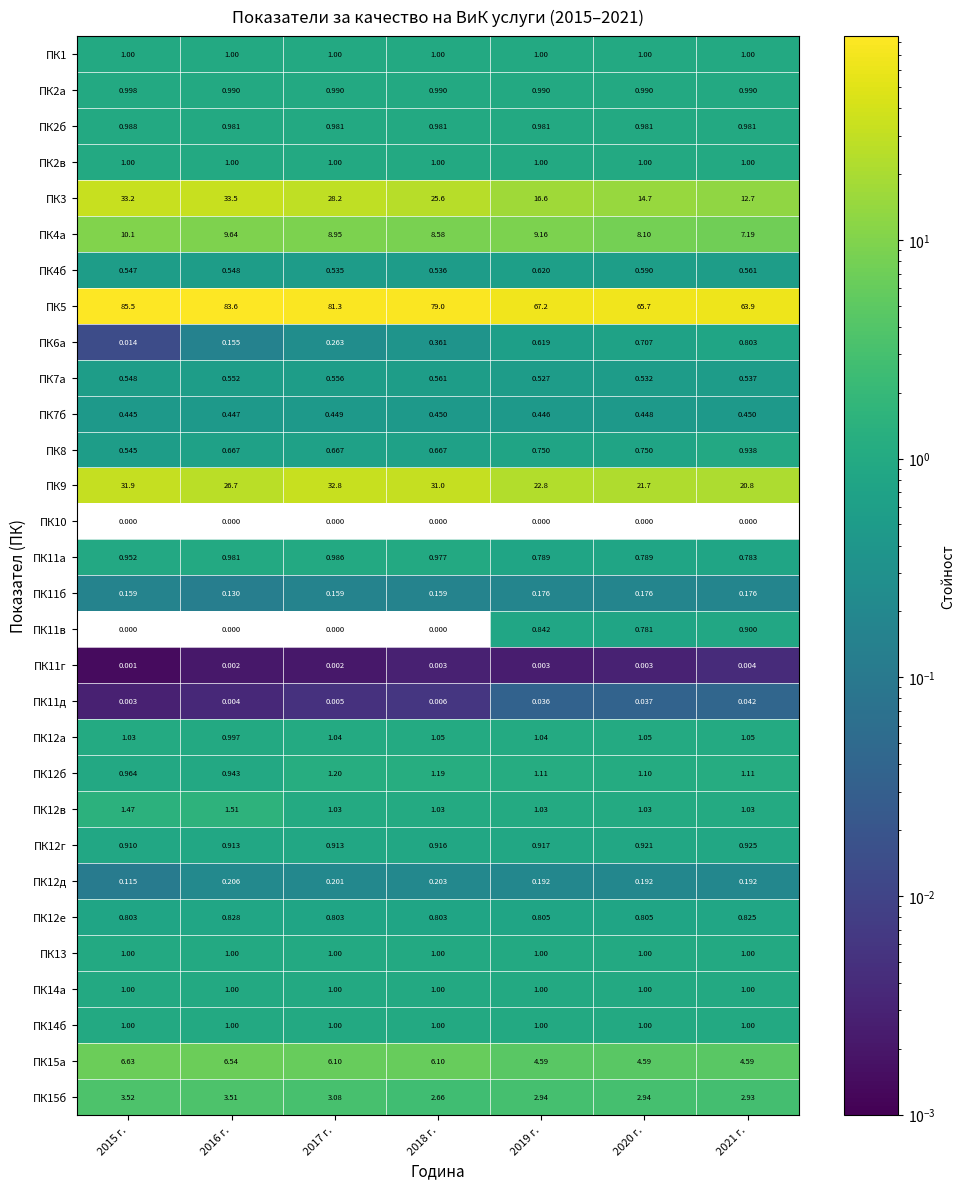

At which category is the sum across all series the highest?

2015 г.